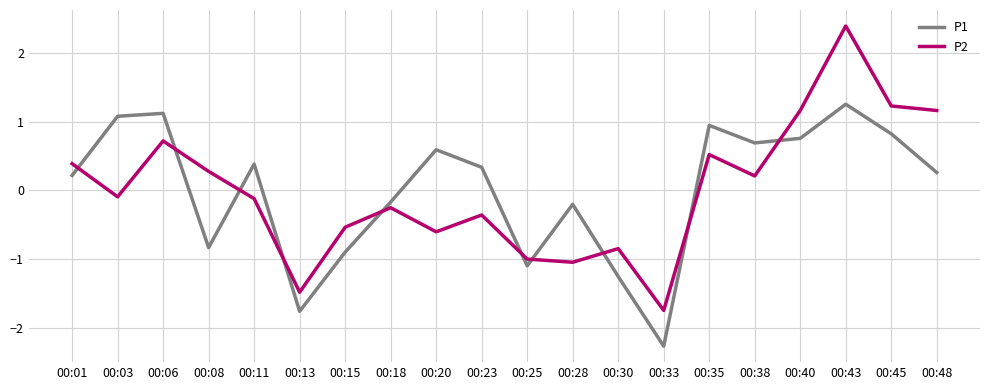

Rank the series by their maximum value, from lowest to highest.

P1, P2